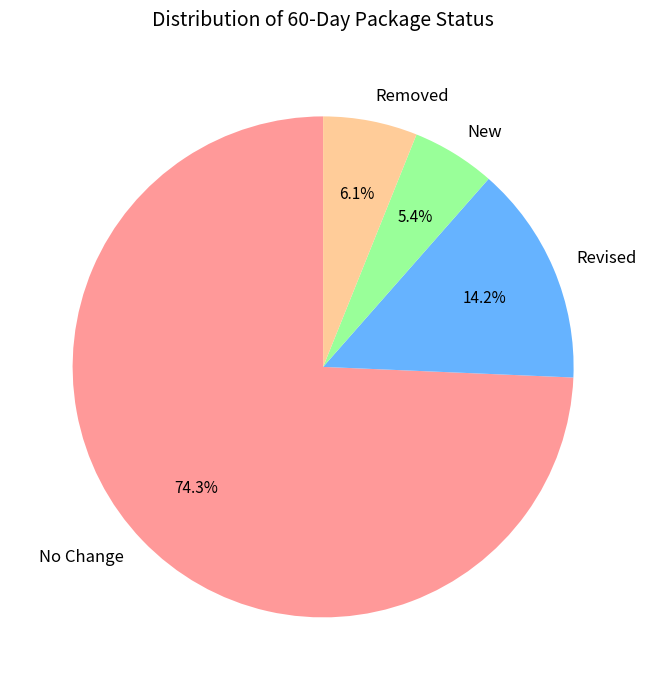

What is the total percentage of Removed and Revised?

20.3%